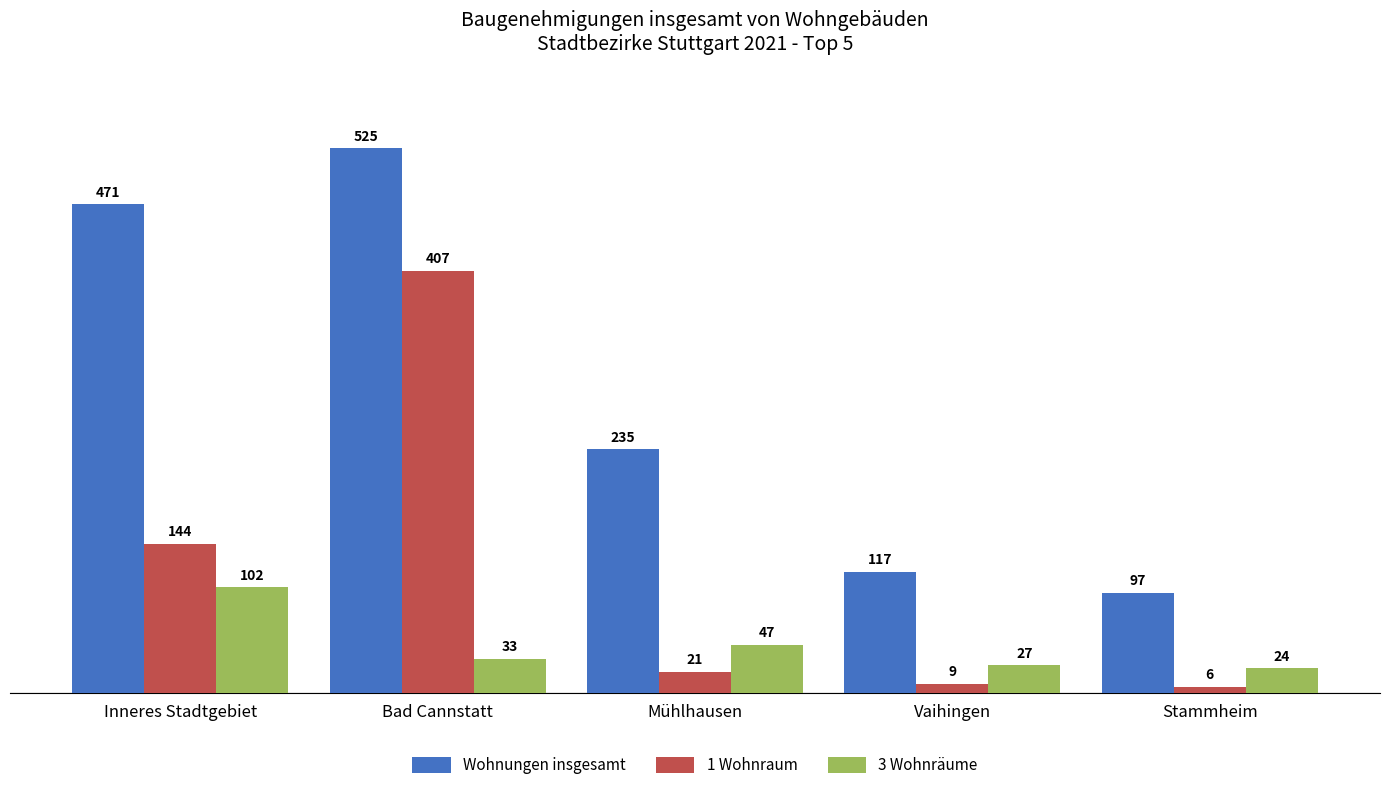

What are all the series names shown in the legend?

Wohnungen insgesamt, 1 Wohnraum, 3 Wohnräume